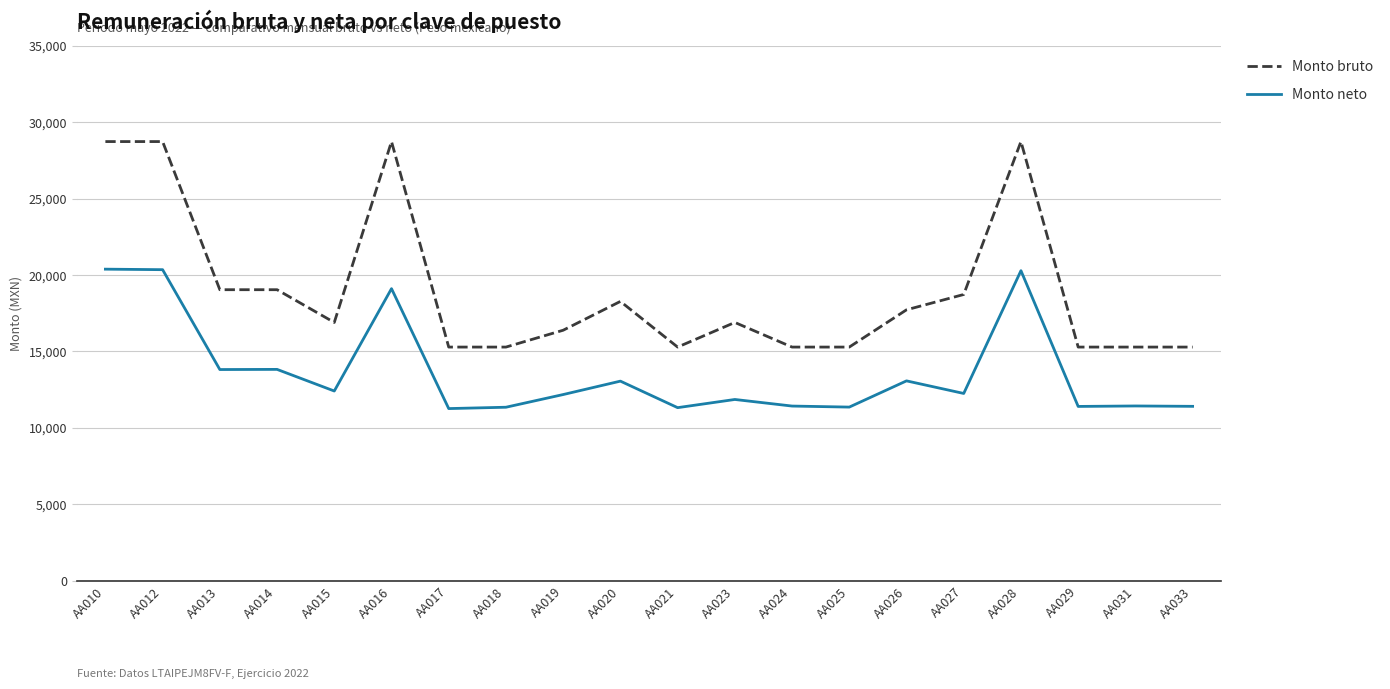

What is the average value of the Monto neto series?

13676.1